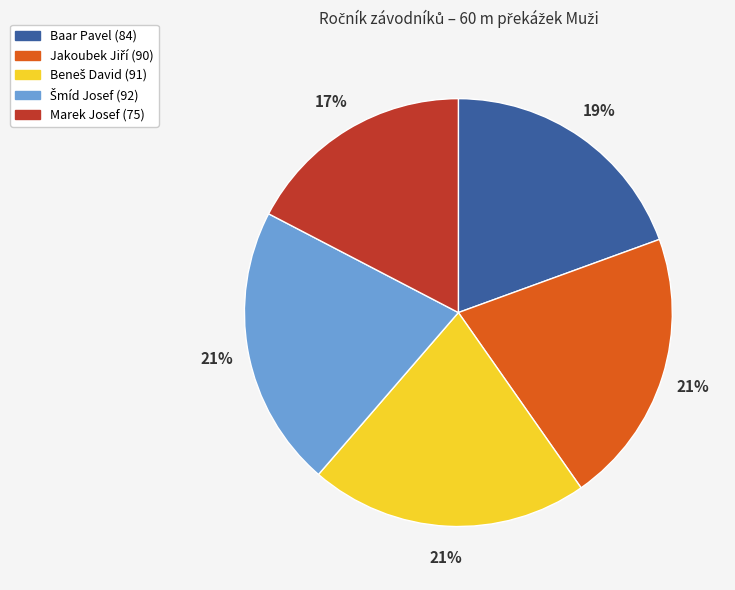

The Marek Josef slice represents 10% of the pie. True or false?

False